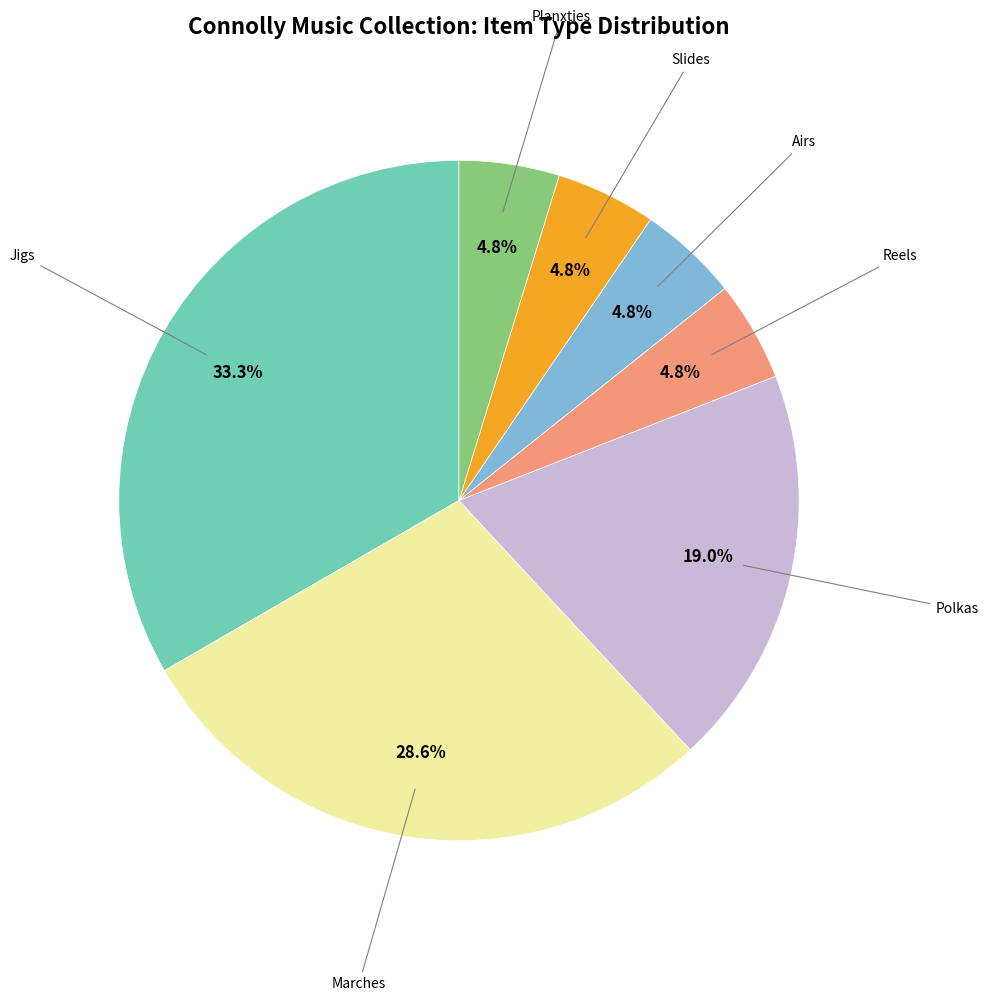

Is there any slice that represents more than half of the pie?

No